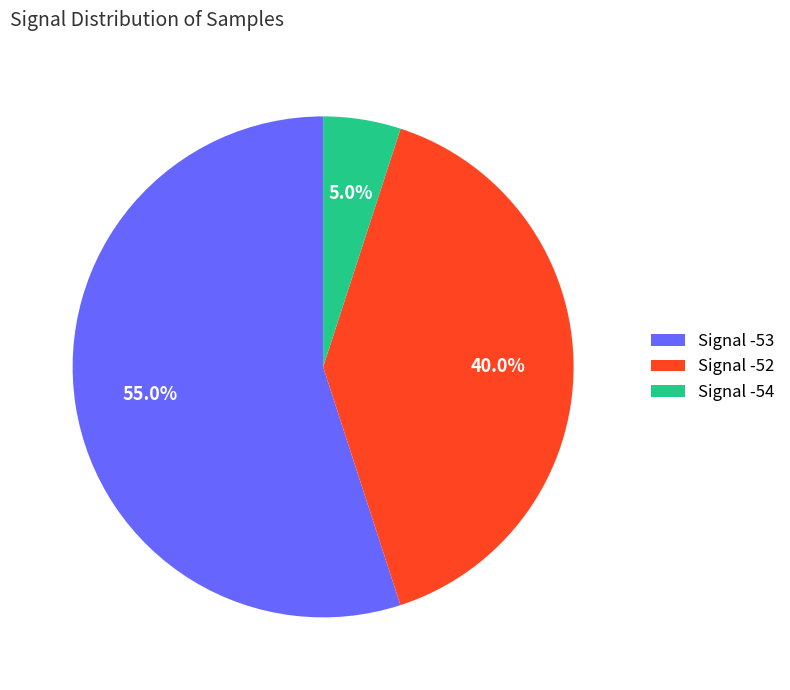

What is the smallest slice in the pie chart?

Signal -54